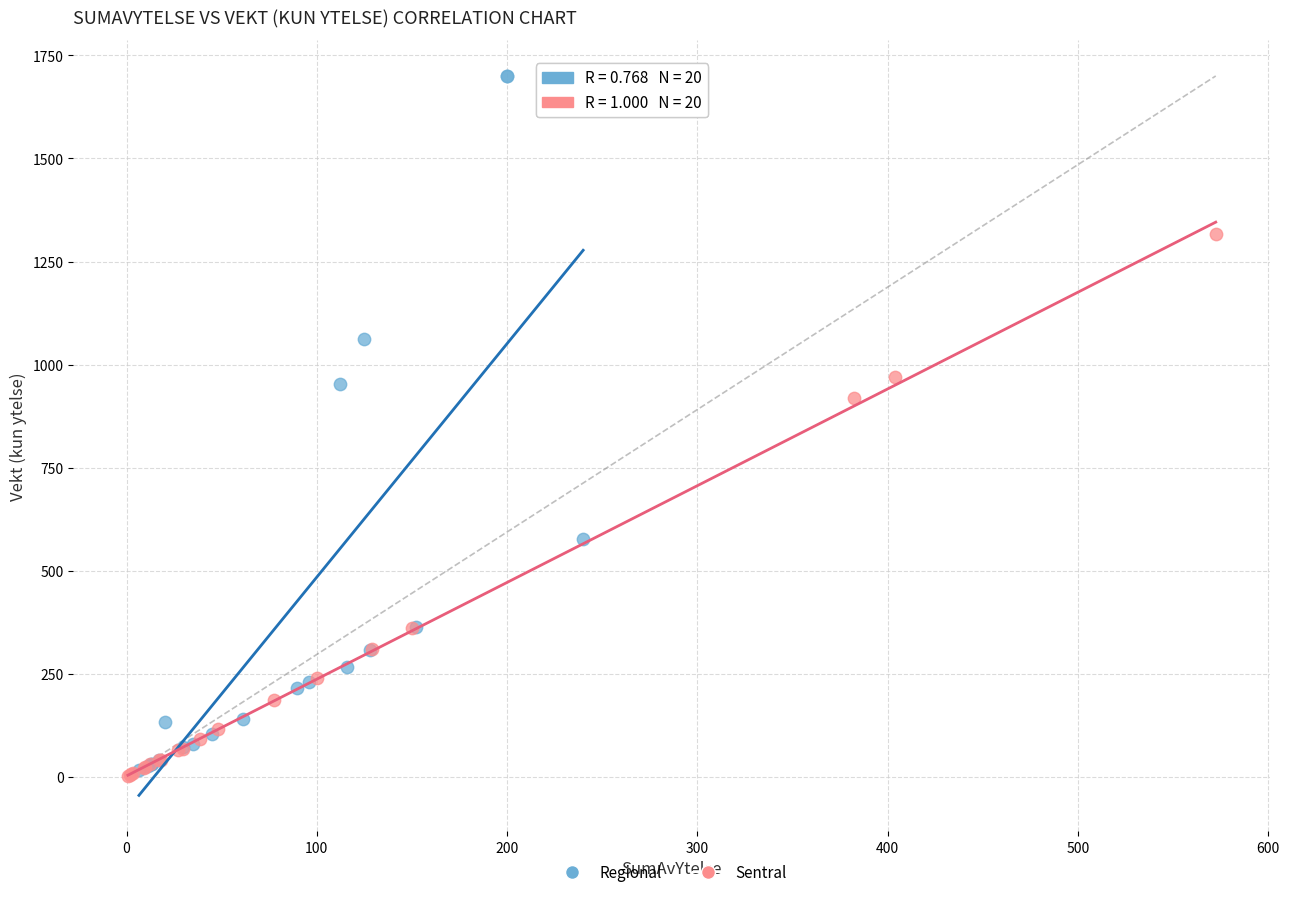

Which series reaches the maximum Y coordinate?

Regional